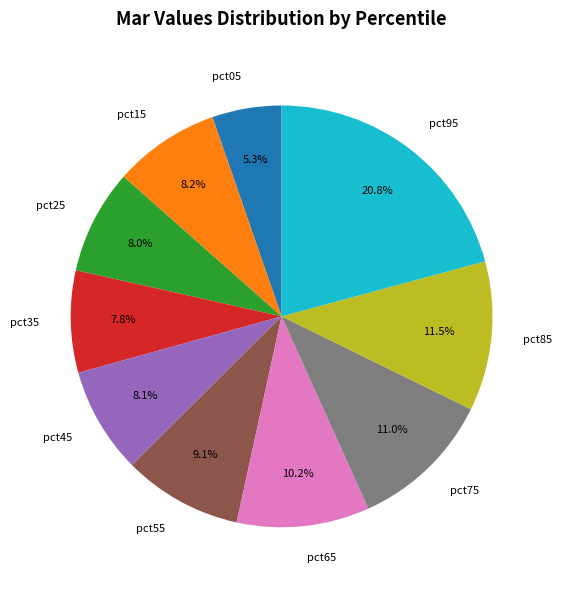

To the nearest percent, what is the average slice percentage?

10%